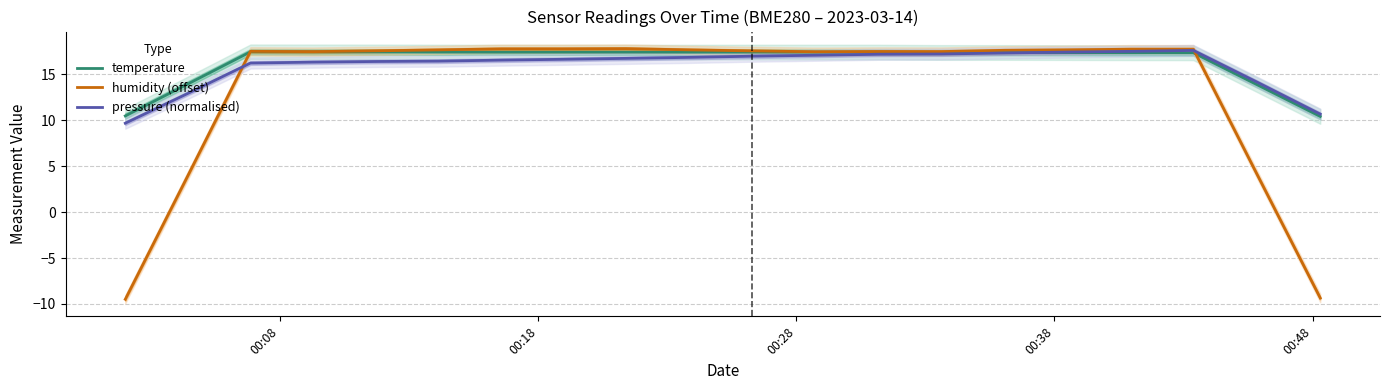

How many times do pressure (normalised) and temperature cross each other?

1